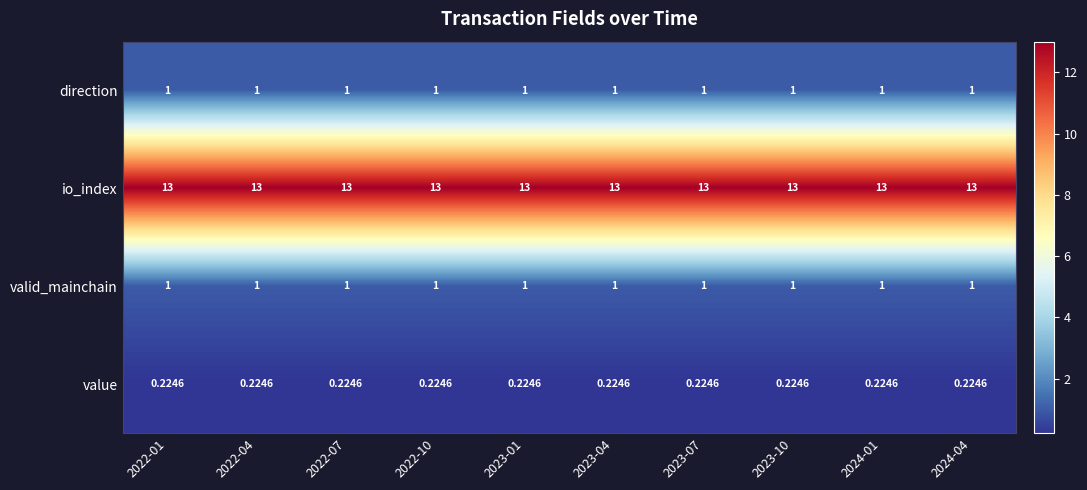

Which series has the largest total across all categories?

io_index